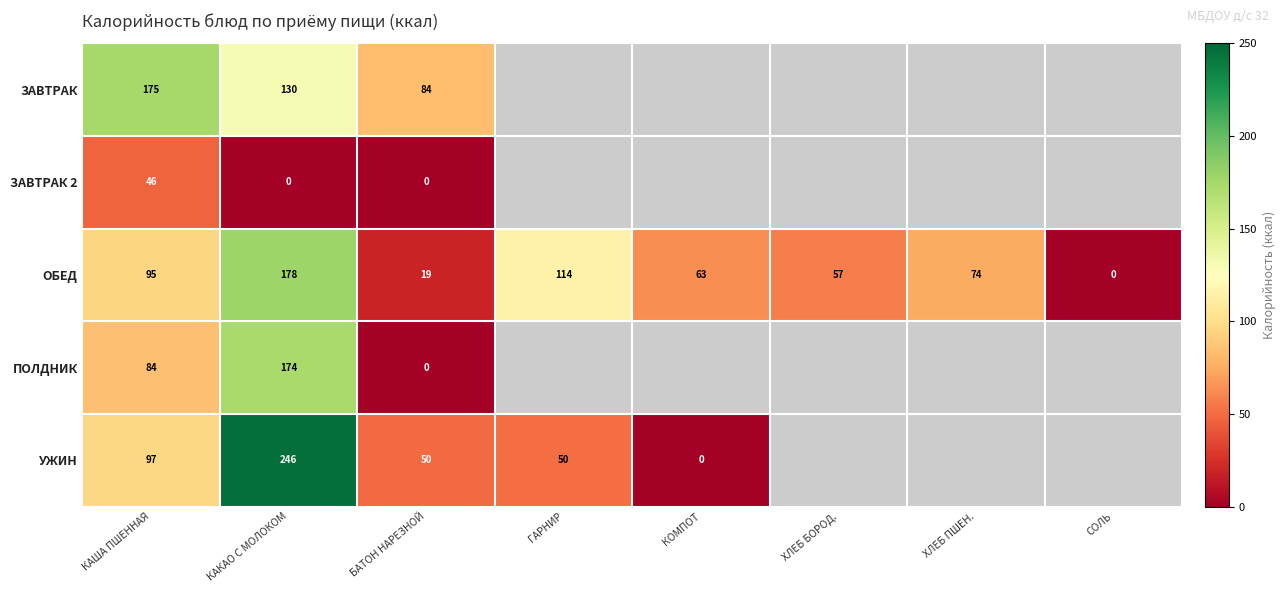

Which category has the highest value in the ОБЕД series?

КАКАО С МОЛОКОМ